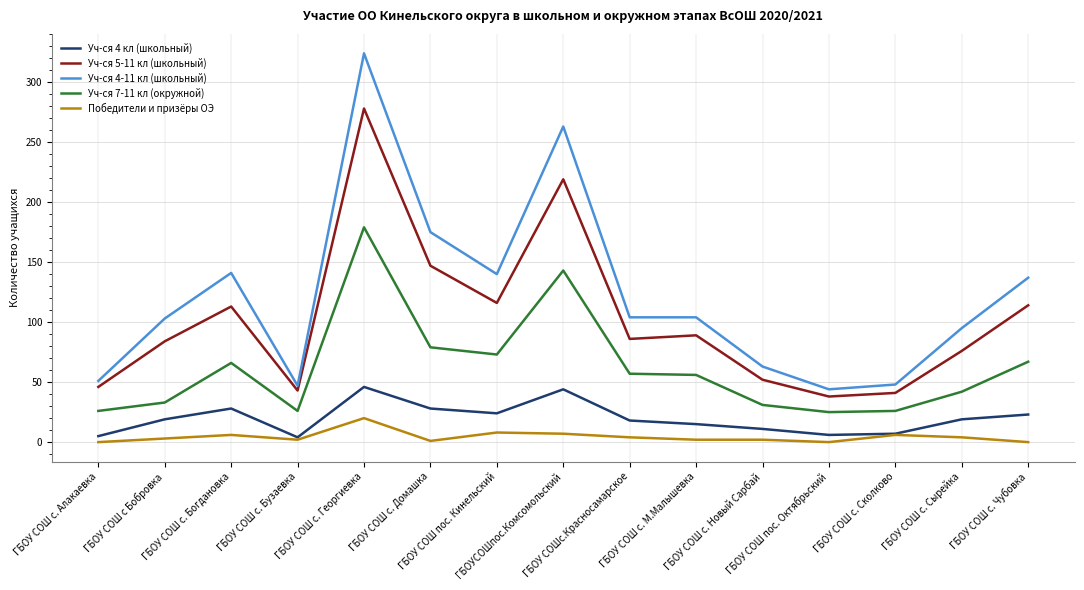

Does the chart display data point markers on the line(s)?

No